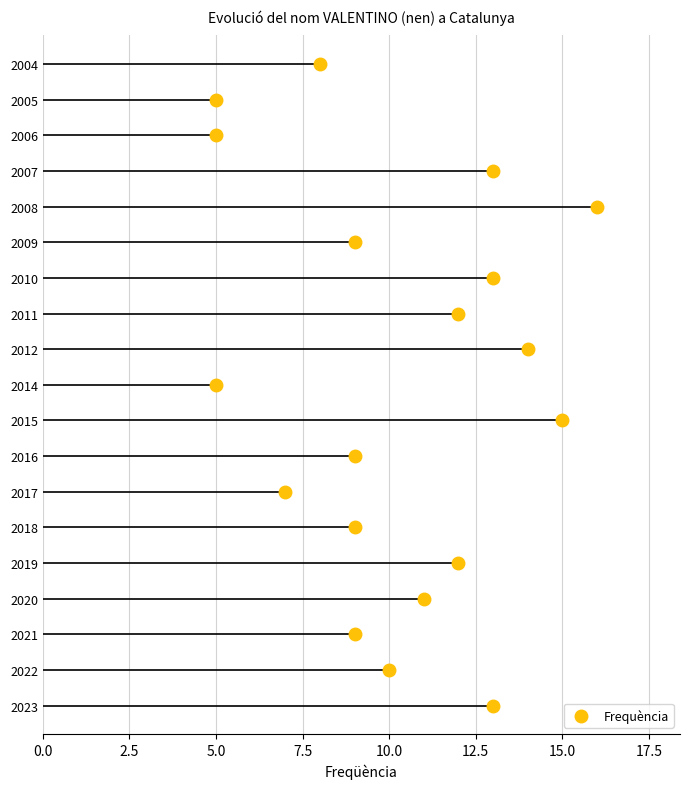

Is it true that the value at 2009 is 15?

False